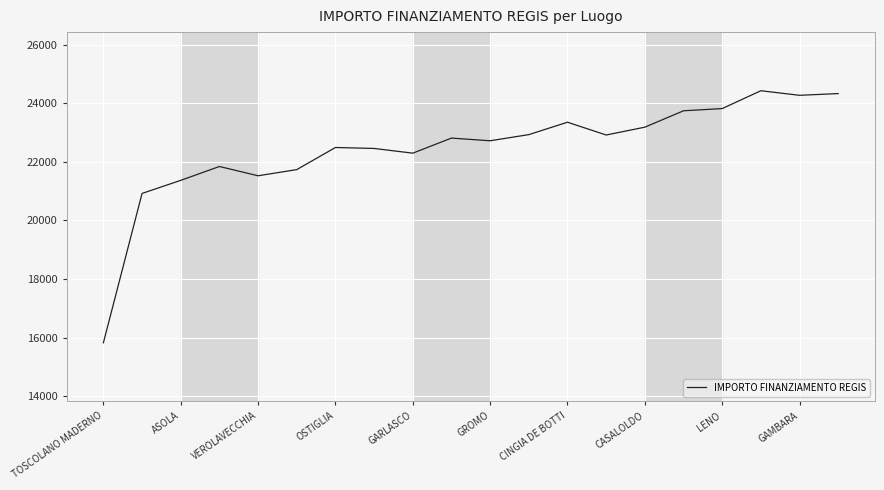

How many values exceed 22807?

10